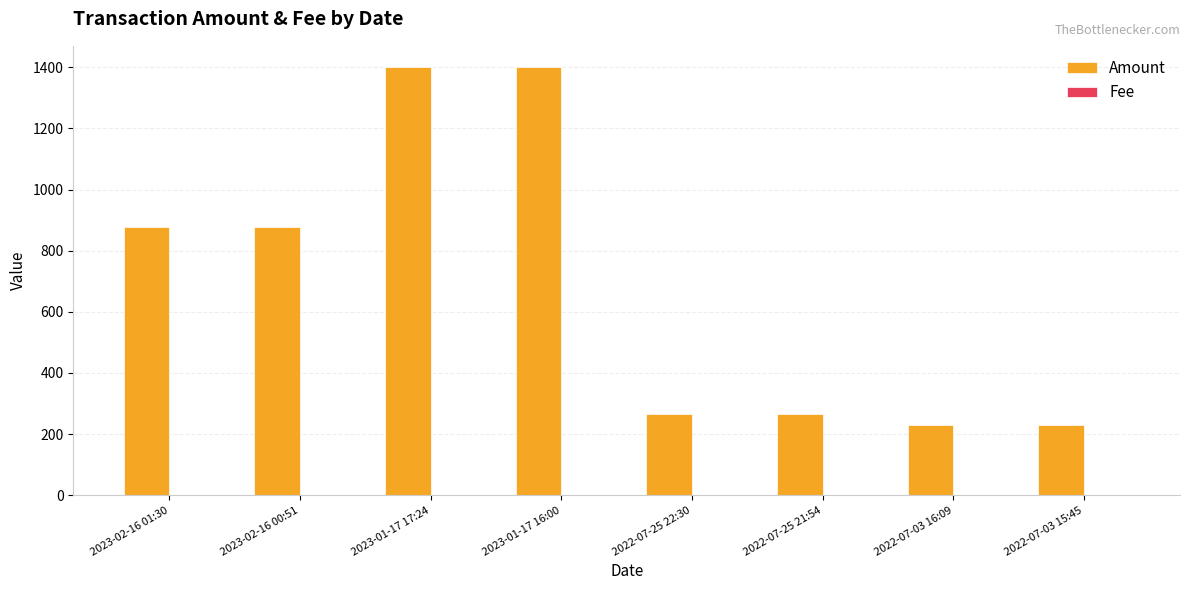

Which series has the largest total across all categories?

Amount